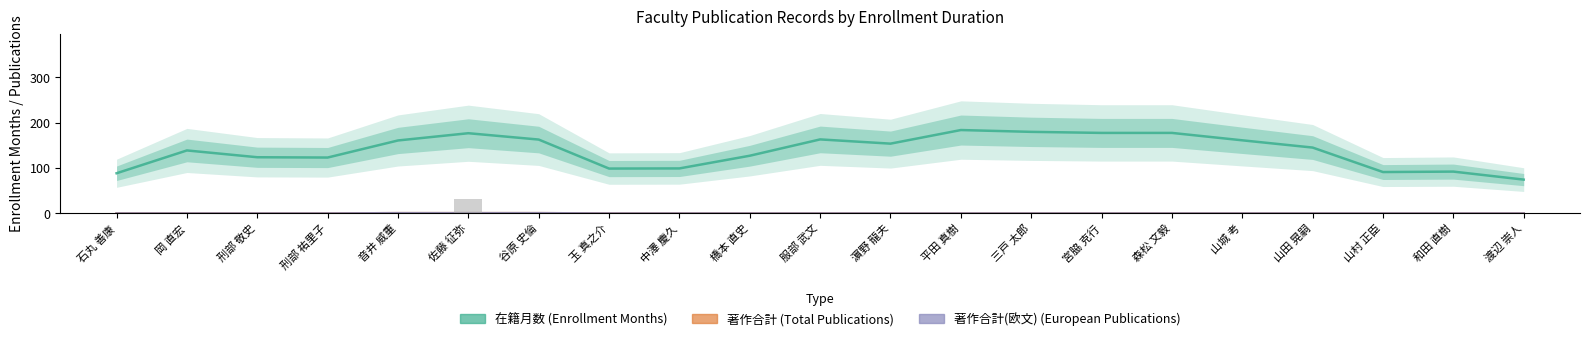

Which series has the largest total across all categories?

在籍月数